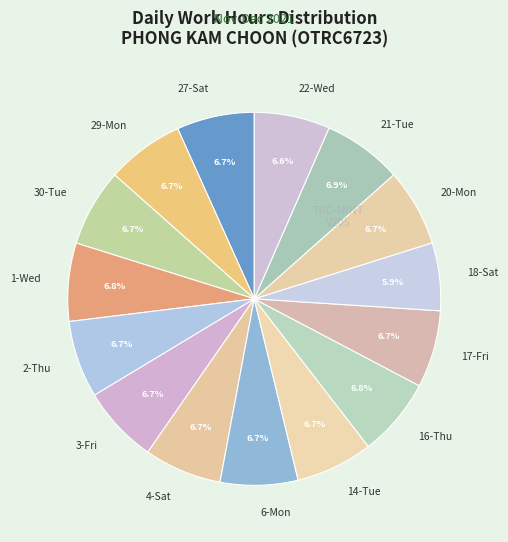

True or false: 14-Tue accounts for 14% of the total.

False